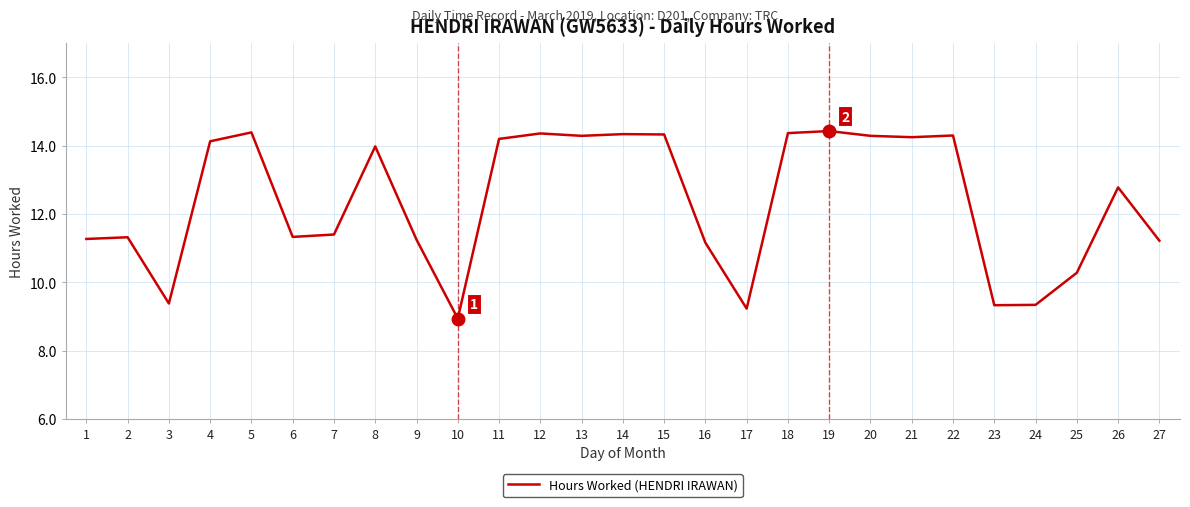

What is the minimum value shown in the chart?

8.9